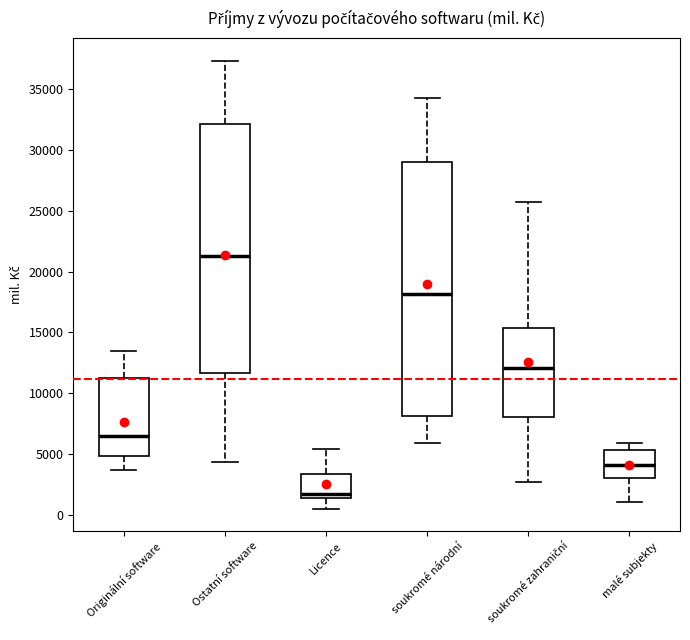

Which box has the highest median line?

Ostatní software